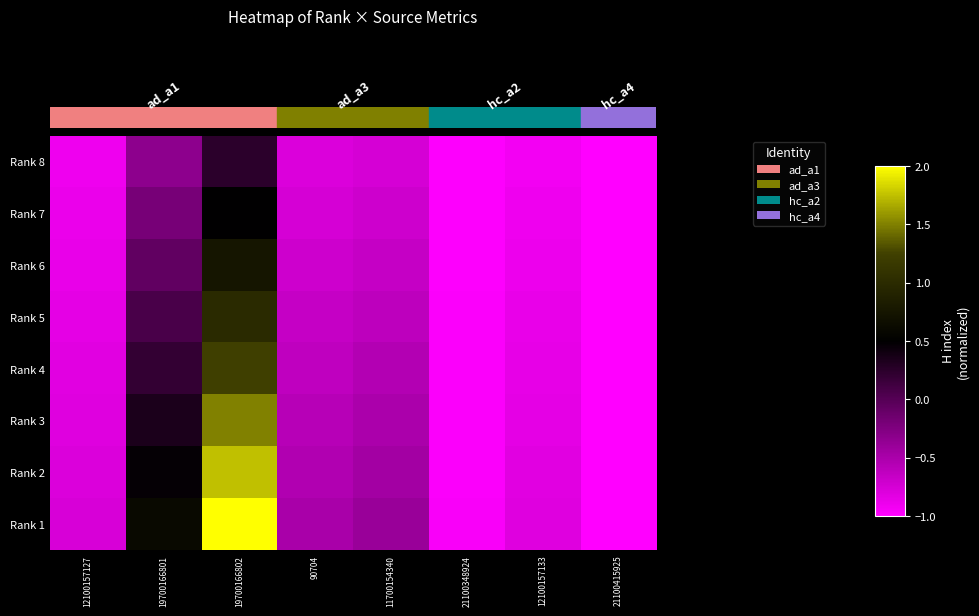

At how many categories does at least one series exceed 1?

1